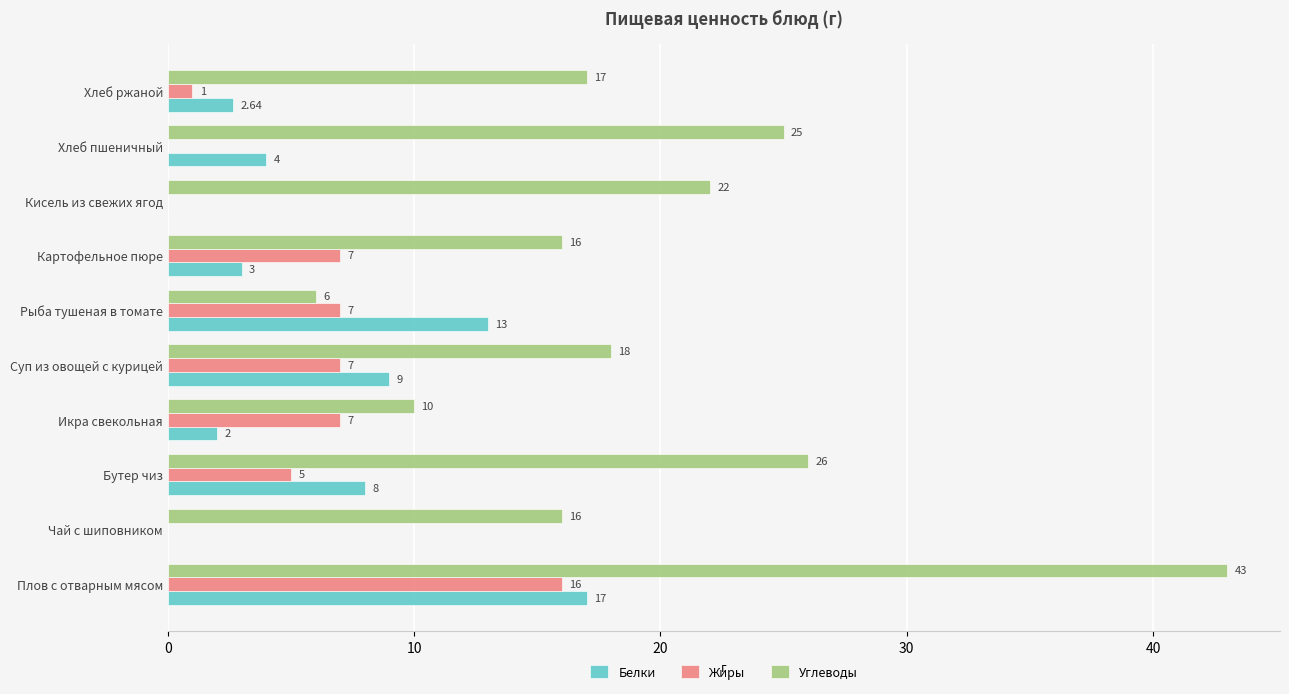

What is the sum of the Углеводы values at Чай с шиповником and Рыба тушеная в томате?

22.0